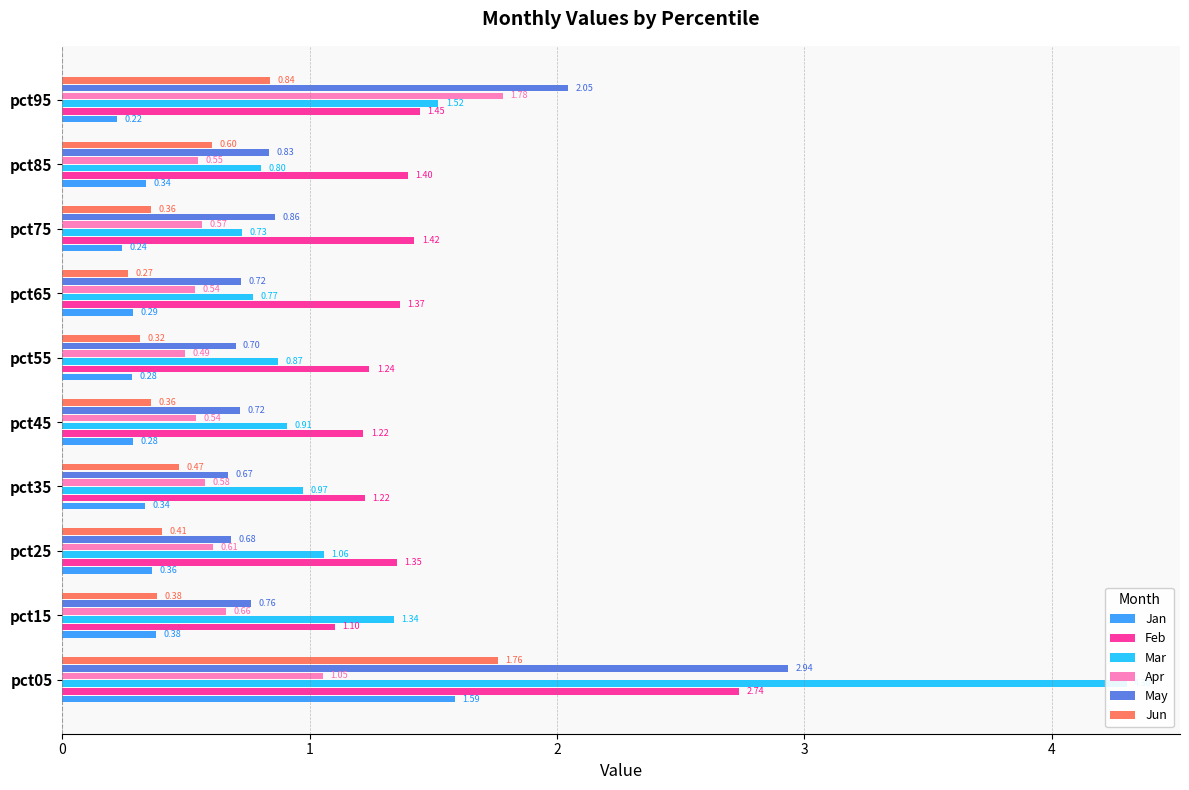

What is the difference between the maximum and second lowest values in the May series?

2.3